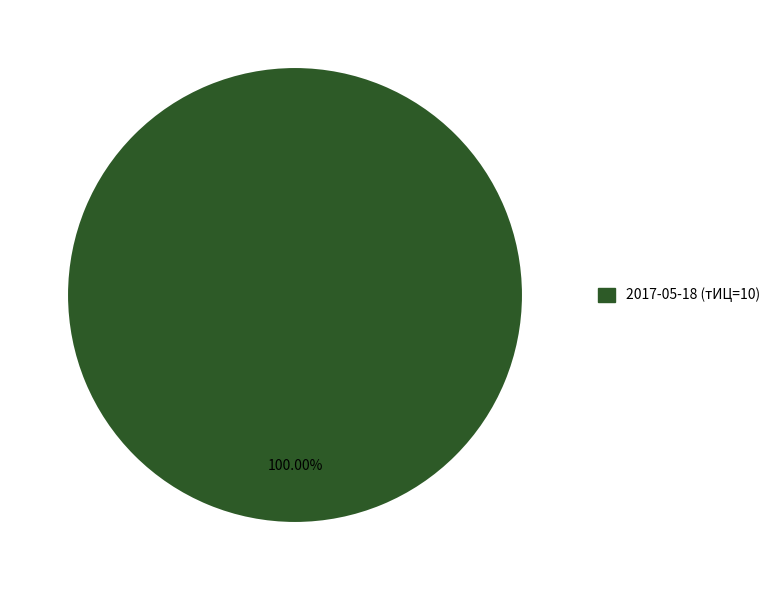

True or false: 2017-05-18 (тИЦ=10) accounts for 100% of the total.

True